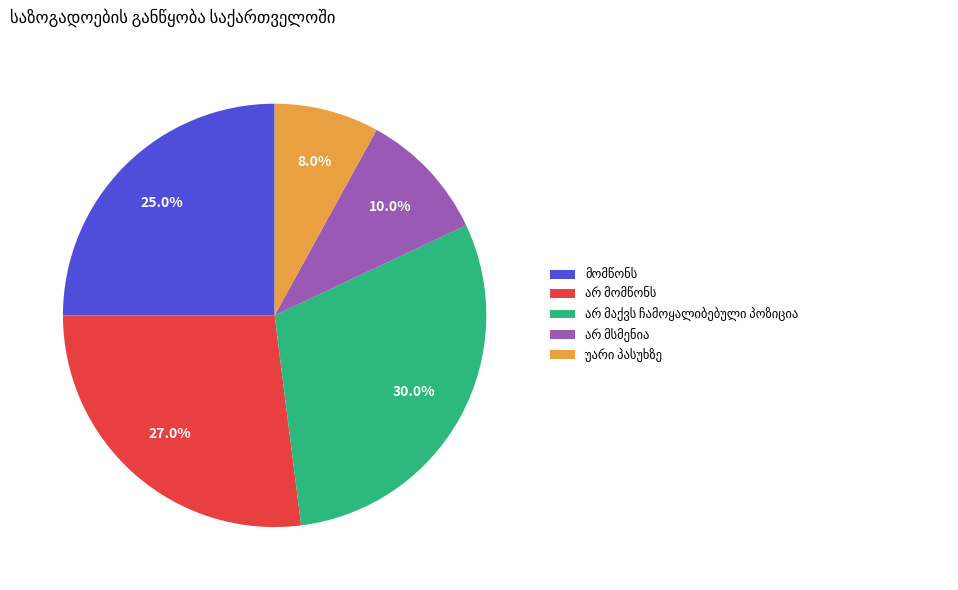

Does any single category account for the majority?

No